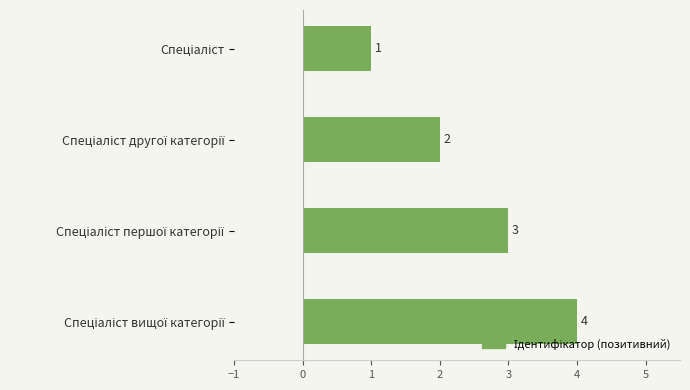

How many values are below 3?

2